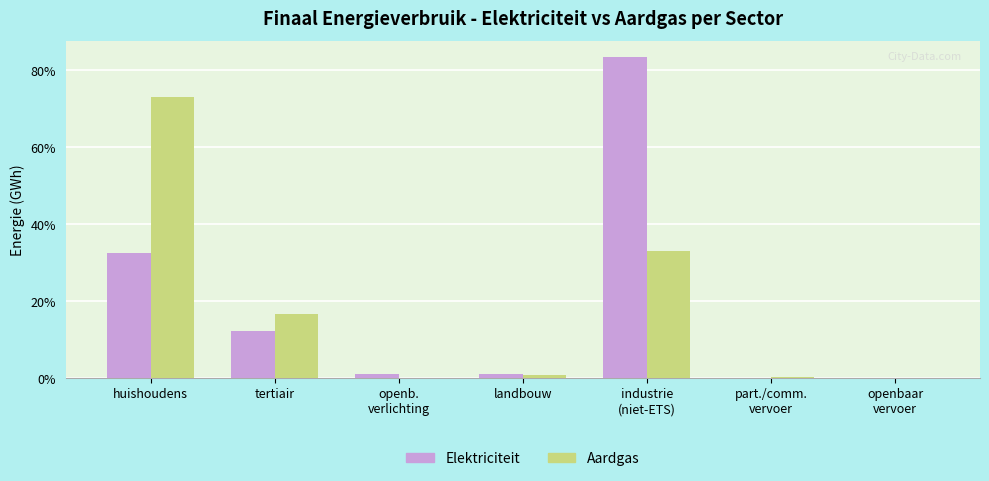

What is the total value across all series at tertiair?

29.0